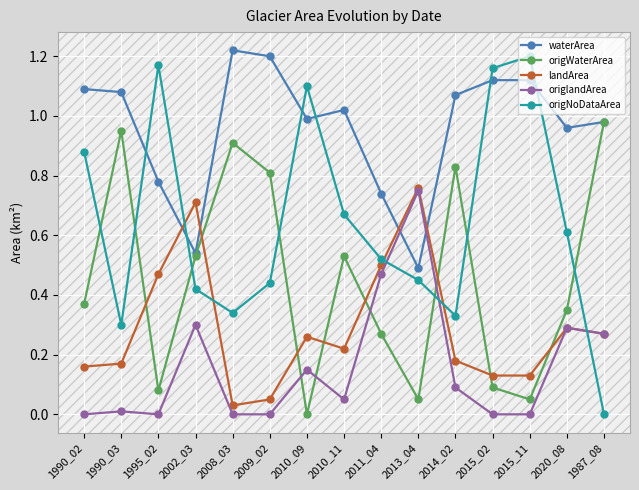

The value of origNoDataArea at 2013_04 is 0.6. True or false?

False